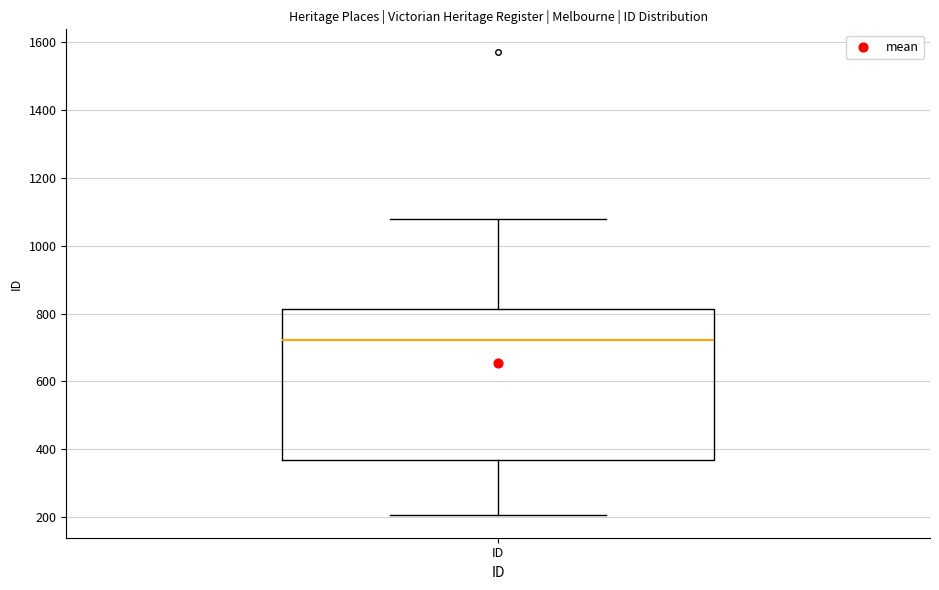

Read this box plot against the y-axis: the position of the median line, the range covered by the box, and the ends of both whiskers. The values are not printed on the chart, so give them approximately, as read against the axis.

median 720, box 360 to 820, whiskers 200 to 1080